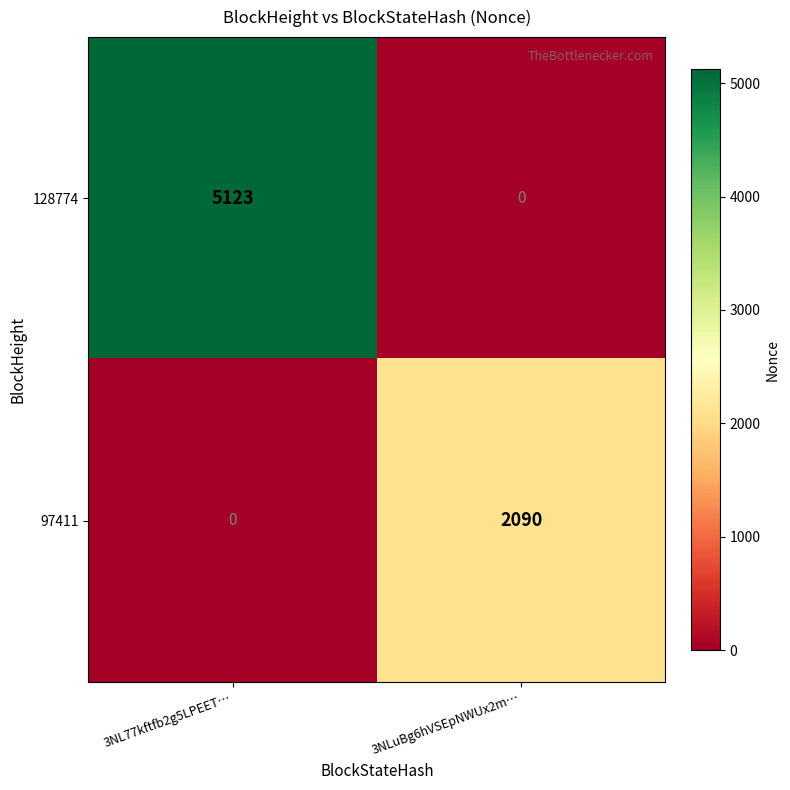

Which category has the highest value across all series?

3NL77kftfb2g5LPEET…